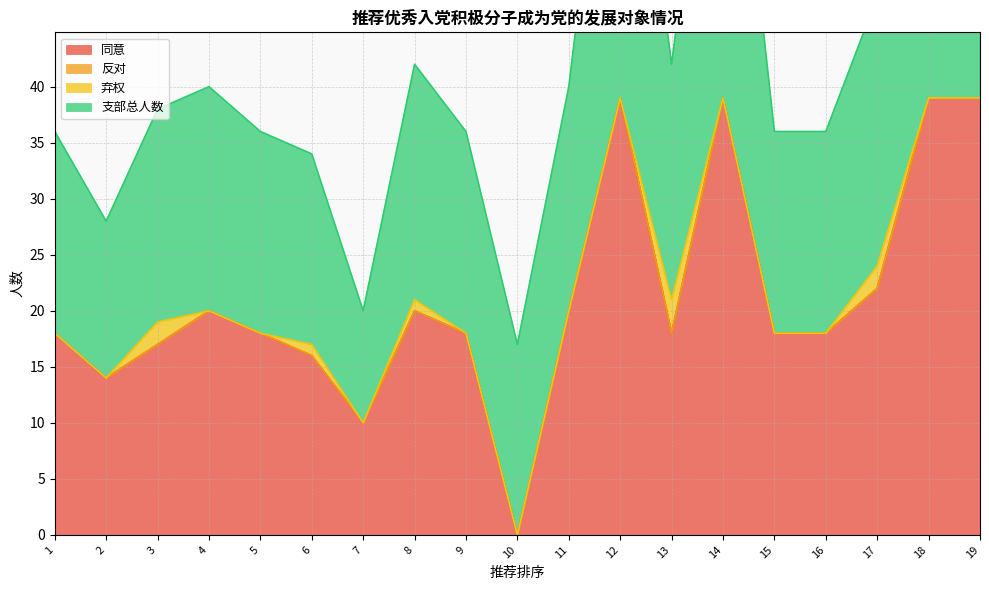

Reading right to left, list all the values displayed in this chart.

同意: 39	39	22	18	18	39	18	39	20	0	18	20	10	16	18	20	17	14	18
反对: 0	0	0	0	0	0	0	0	0	0	0	0	0	0	0	0	0	0	0
弃权: 0	0	2	0	0	0	3	0	0	0	0	1	0	1	0	0	2	0	0
支部总人数: 39	39	24	18	18	39	21	39	20	17	18	21	10	17	18	20	19	14	18